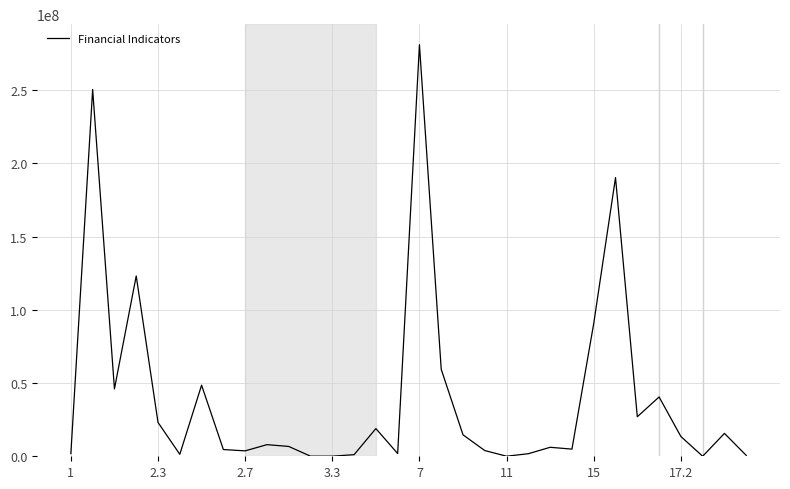

What is the maximum value shown in the chart?

281077456